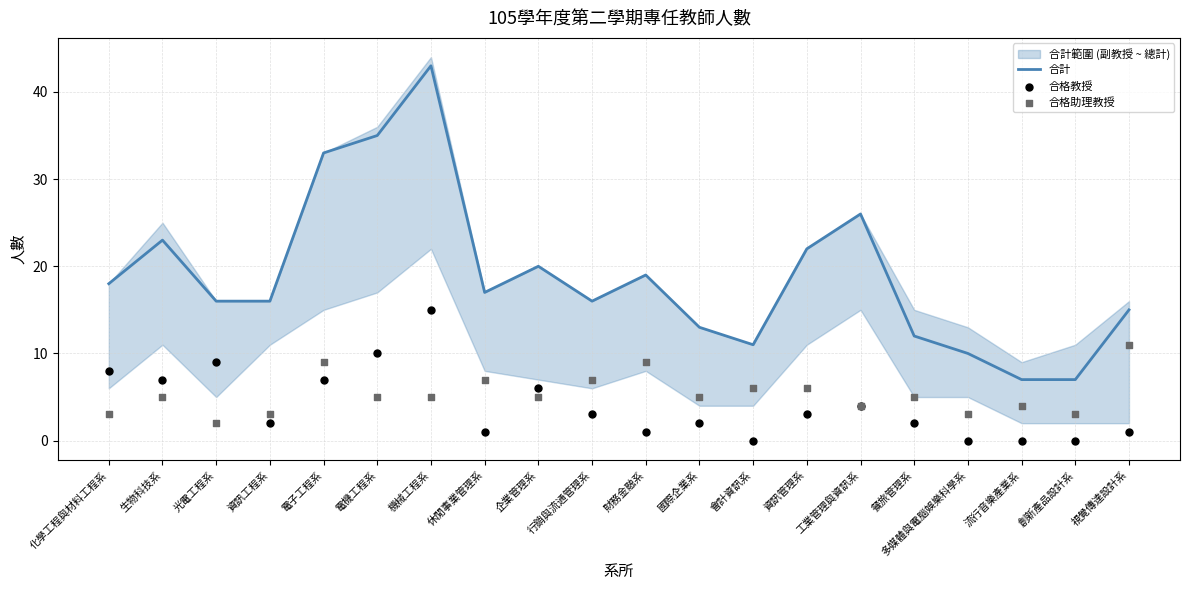

What are all the series names shown in the legend?

合計, 合格教授, 合格助理教授